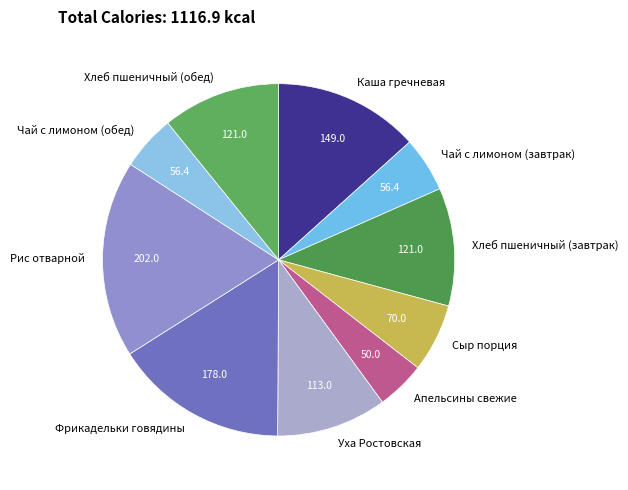

Combined, do Чай с лимоном (завтрак) and Фрикадельки говядины account for over 50%?

No